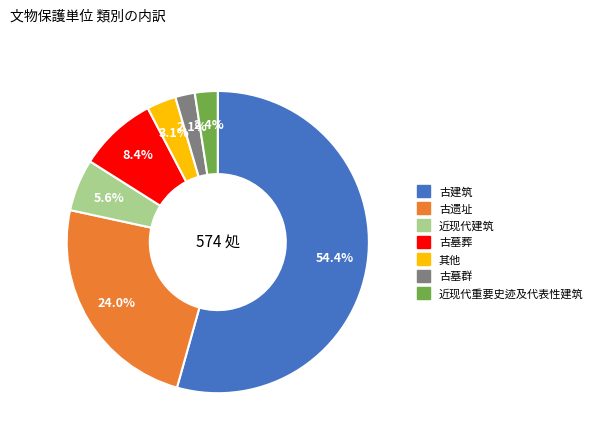

To the nearest percent, what is the difference between the largest and smallest slice percentages?

52%